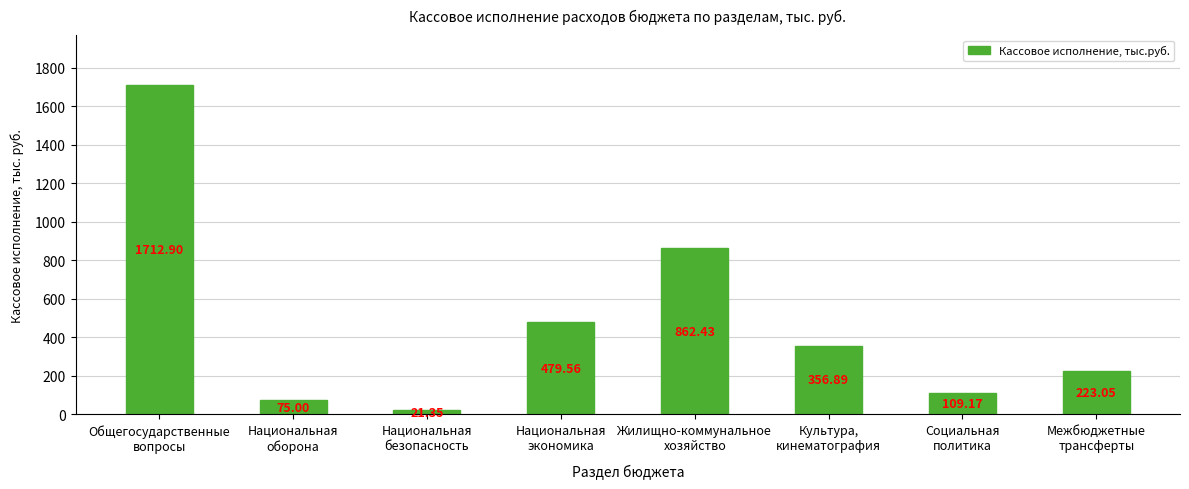

What is the approximate value at Общегосударственные
вопросы?

1712.9